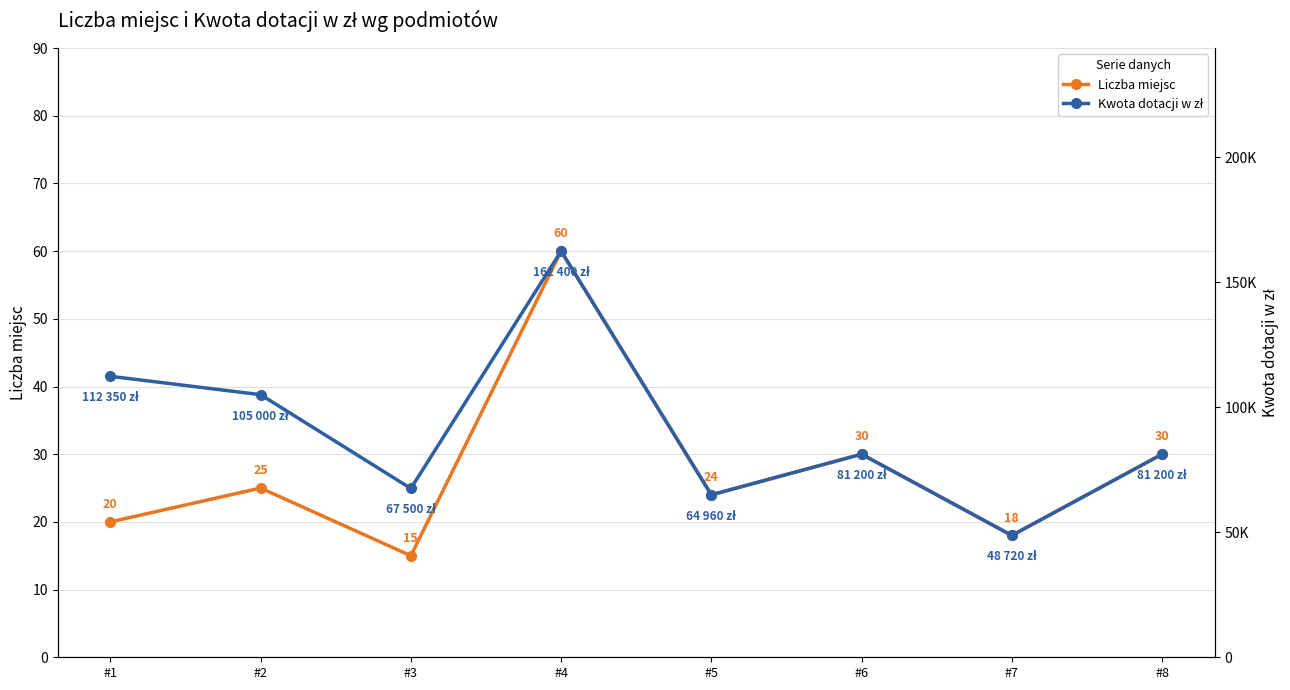

Rank the series by their average value, from lowest to highest.

Liczba miejsc, Kwota dotacji w zł